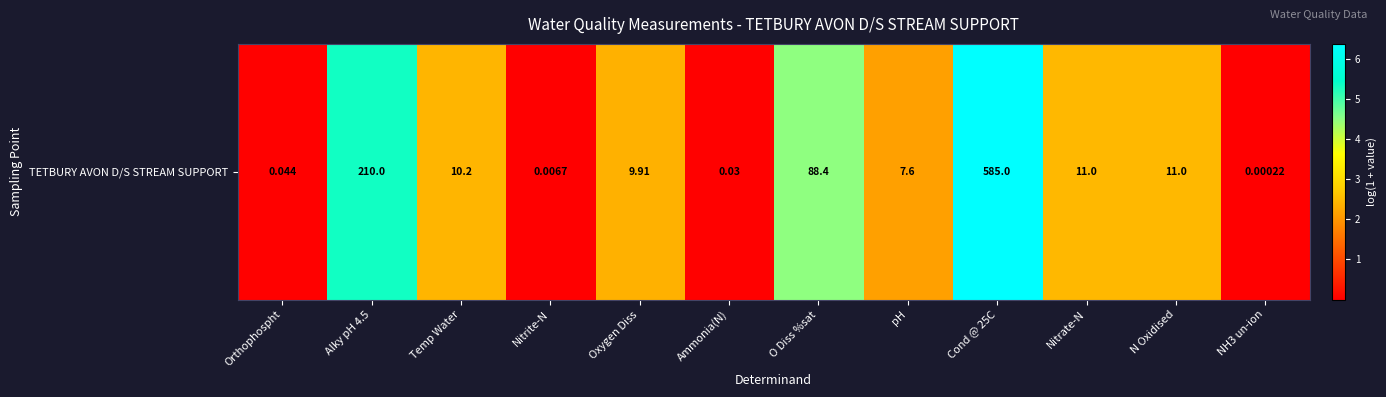

What is the greatest value displayed?

6.4